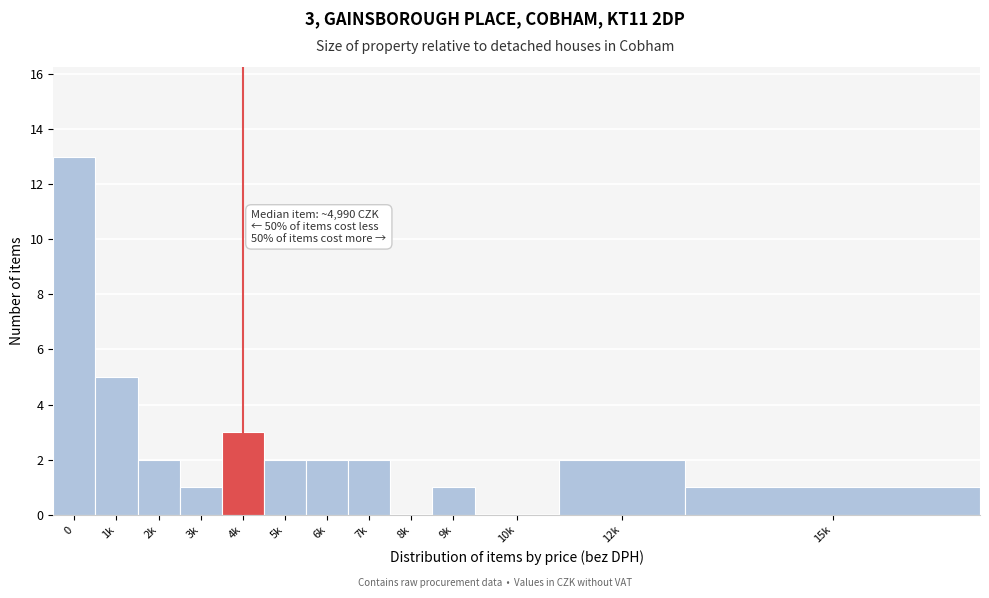

Reading left to right, extract all data points from this chart.

0=13	1k=5	2k=2	3k=1	4k=3	5k=2	6k=2	7k=2	8k=0	9k=1	10k=0	12k=2	15k=1